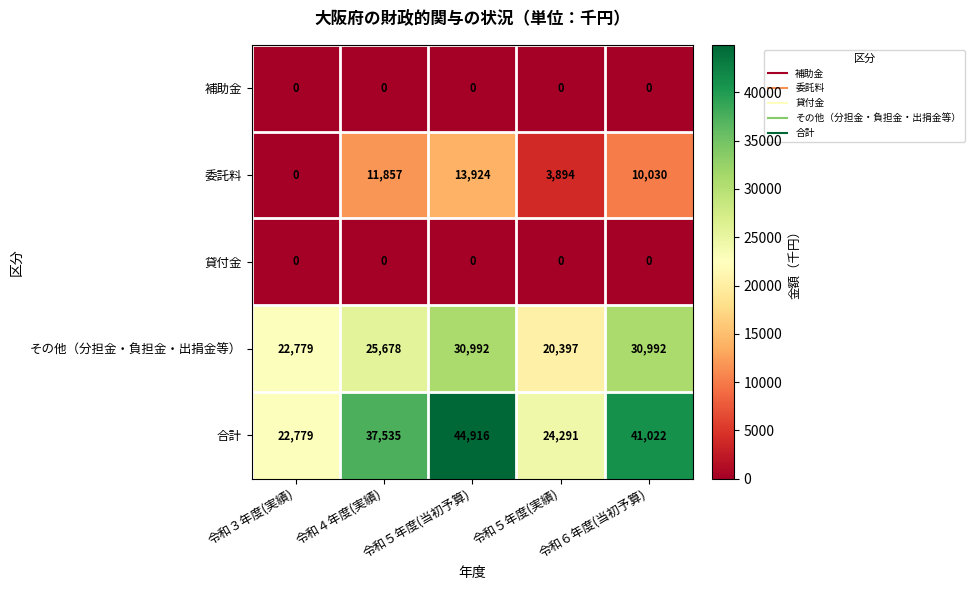

At which label is その他（分担金・負担金・出捐金等） closest to 25694?

令和４年度(実績)